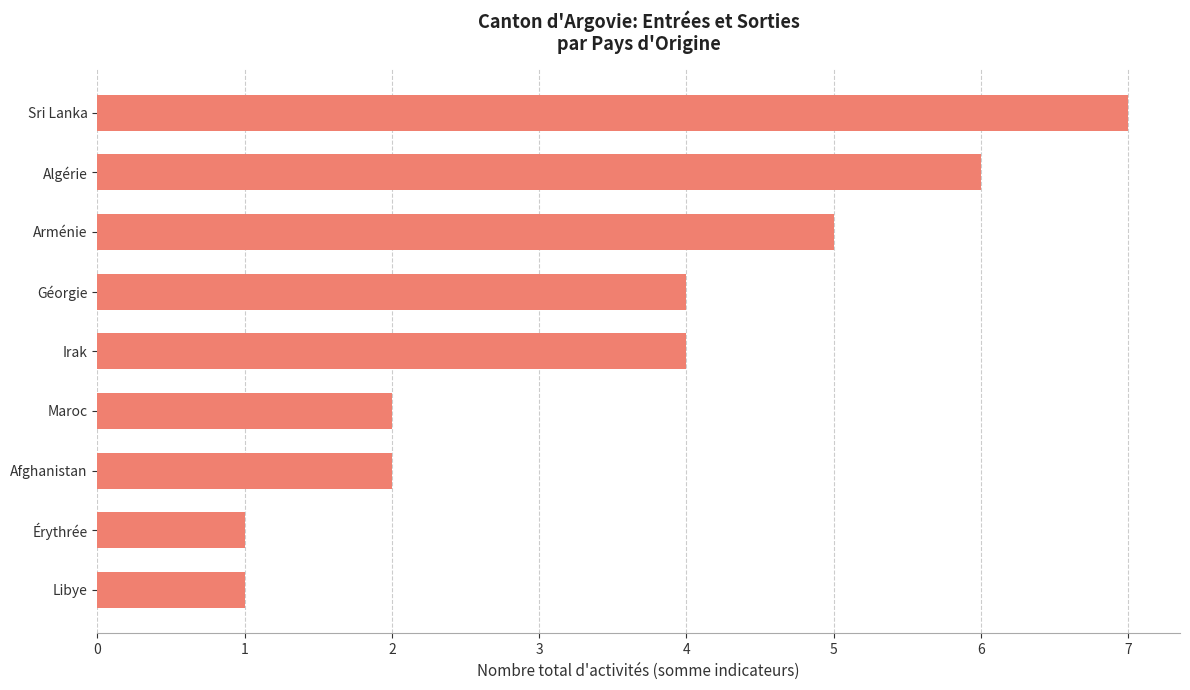

The value at Irak is 4. True or false?

True